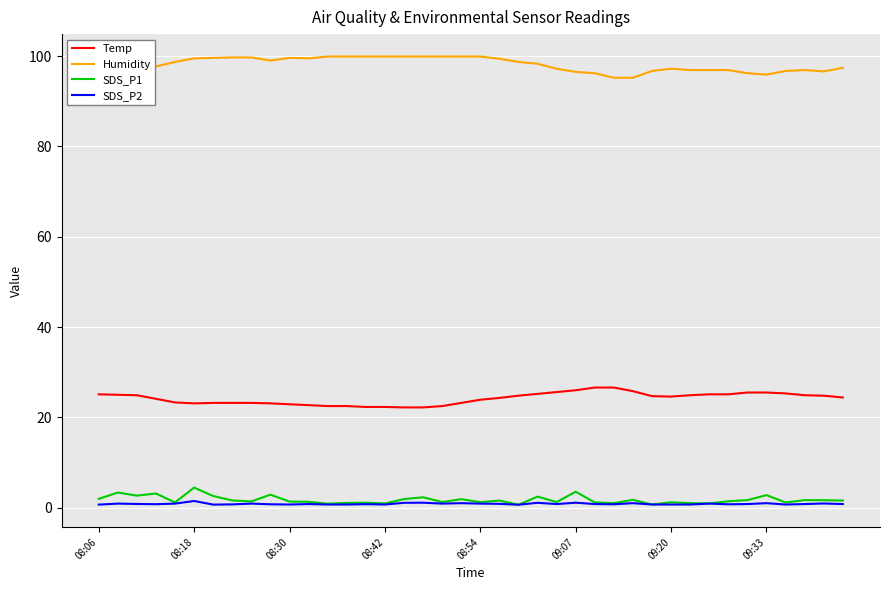

True or false: Temp and SDS_P1 cross at least once.

False